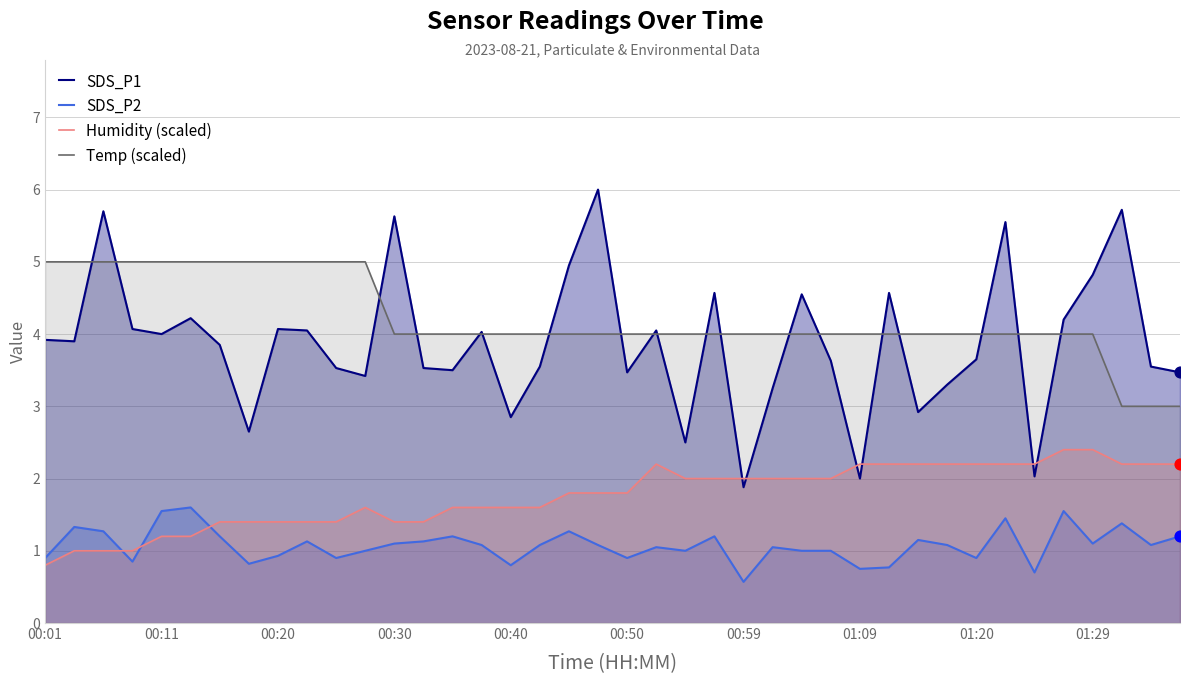

Which series has the largest Y range (max minus min)?

SDS_P1